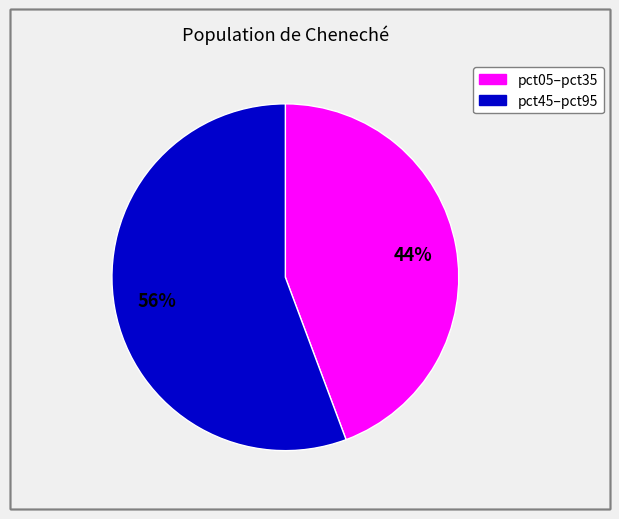

To the nearest percent, what is the average slice percentage?

50%